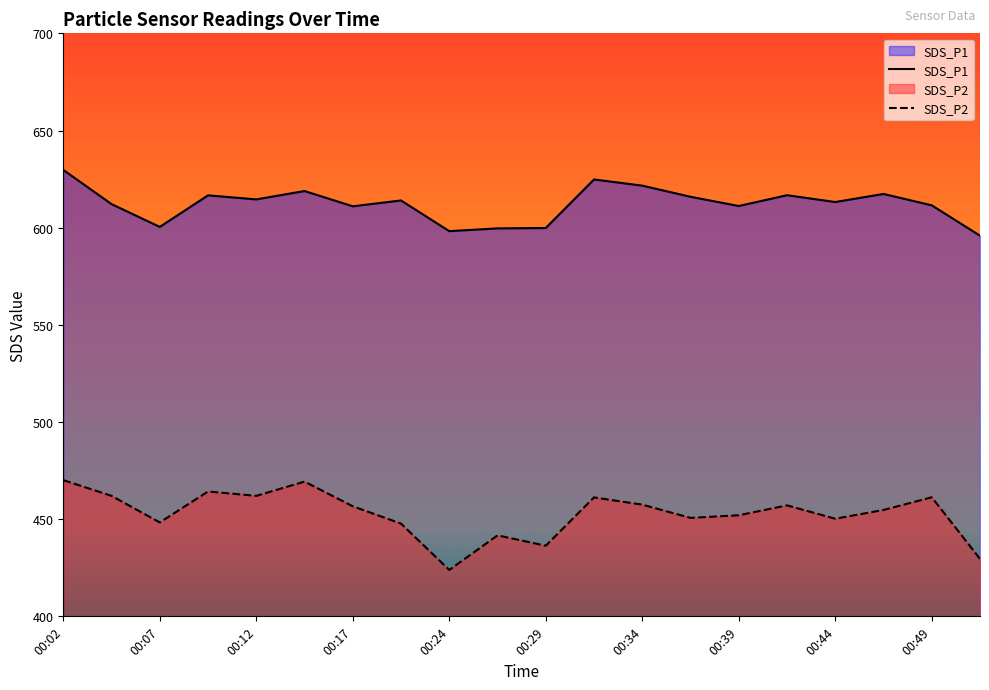

Rank the series by their maximum value, from lowest to highest.

SDS_P2, SDS_P1